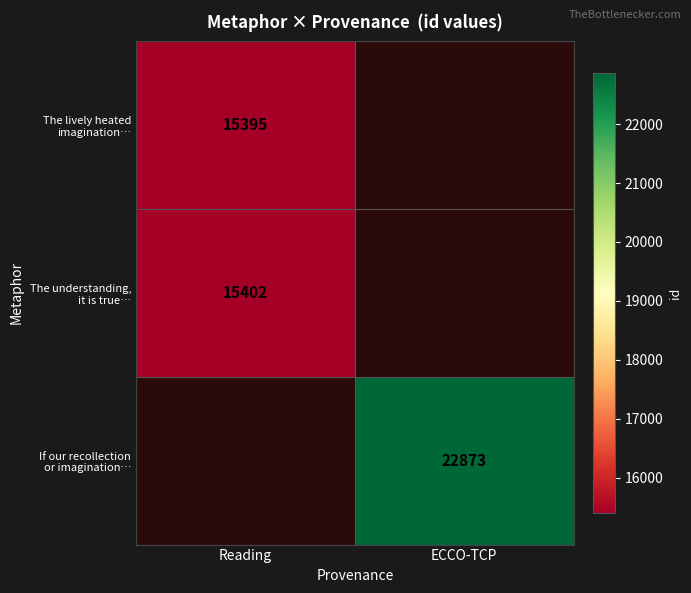

Which label corresponds to the smallest value in the chart?

Reading